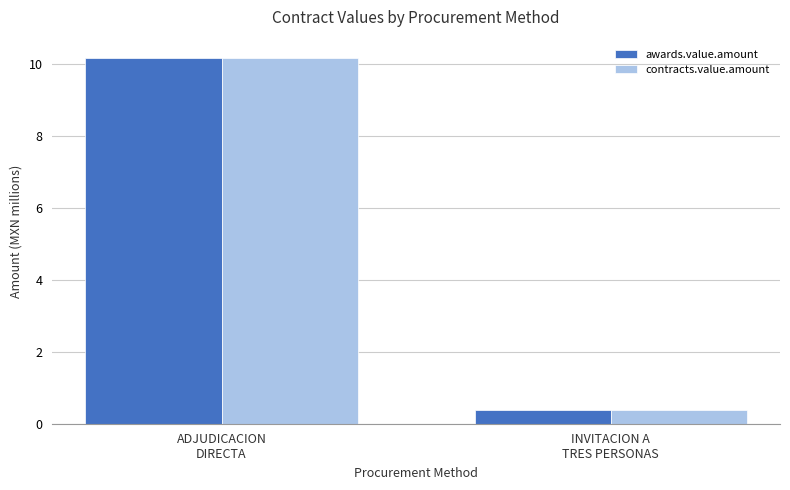

Where does the contracts.value.amount series first go above 10?

ADJUDICACION
DIRECTA